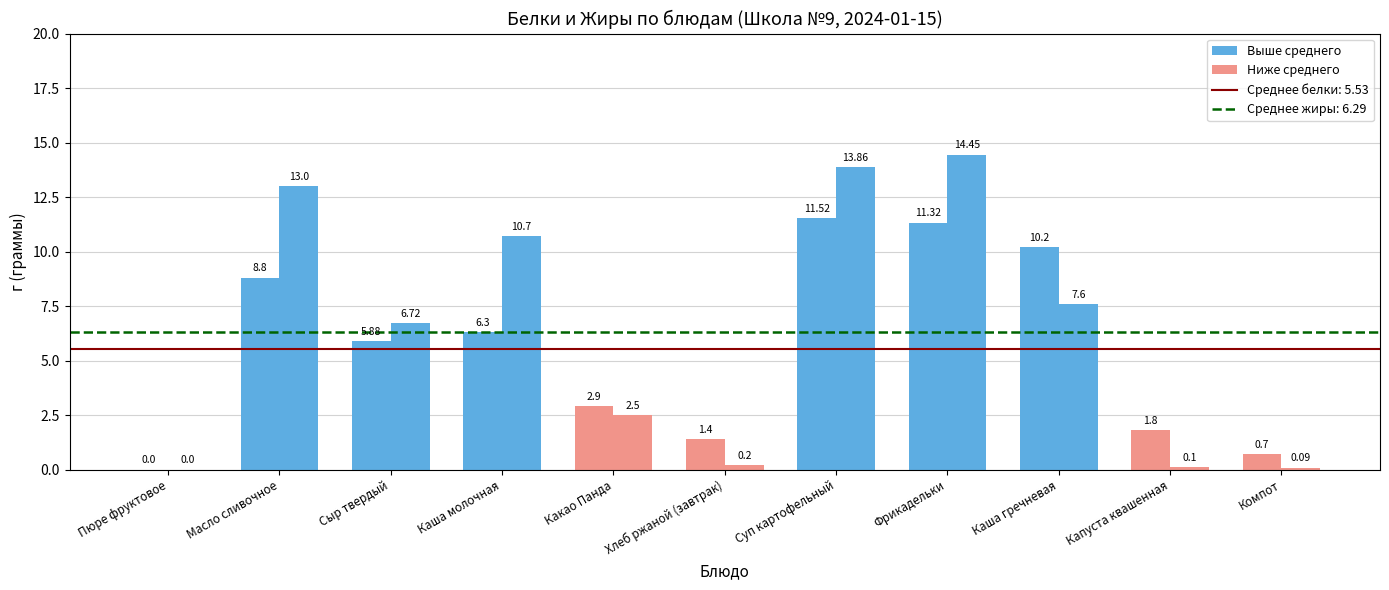

At which label does Жиры first exceed 6?

Масло сливочное